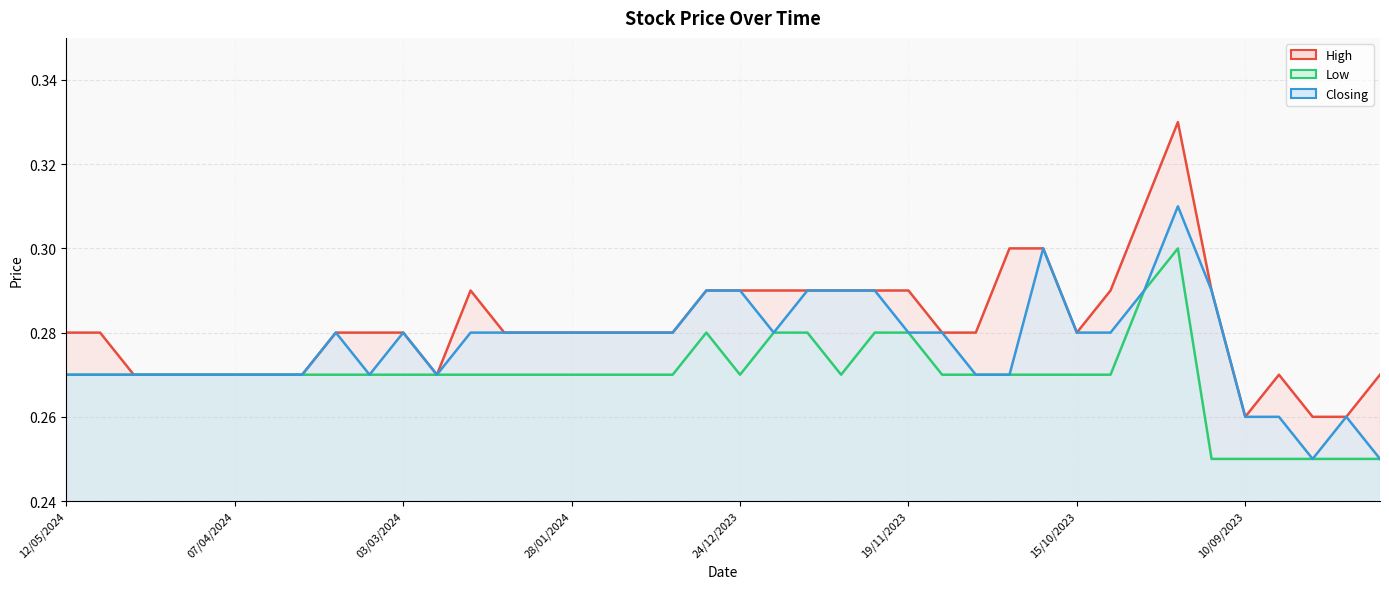

How many interior local peaks does the High series have?

3